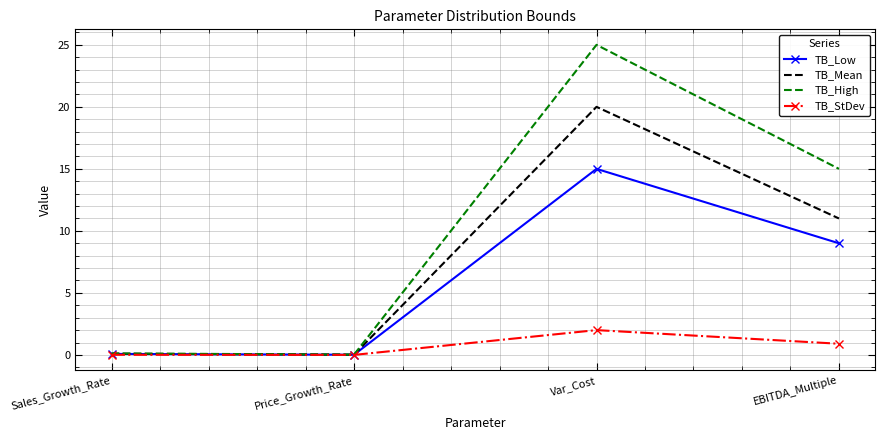

What is the highest value of the TB_Low series?

15.0